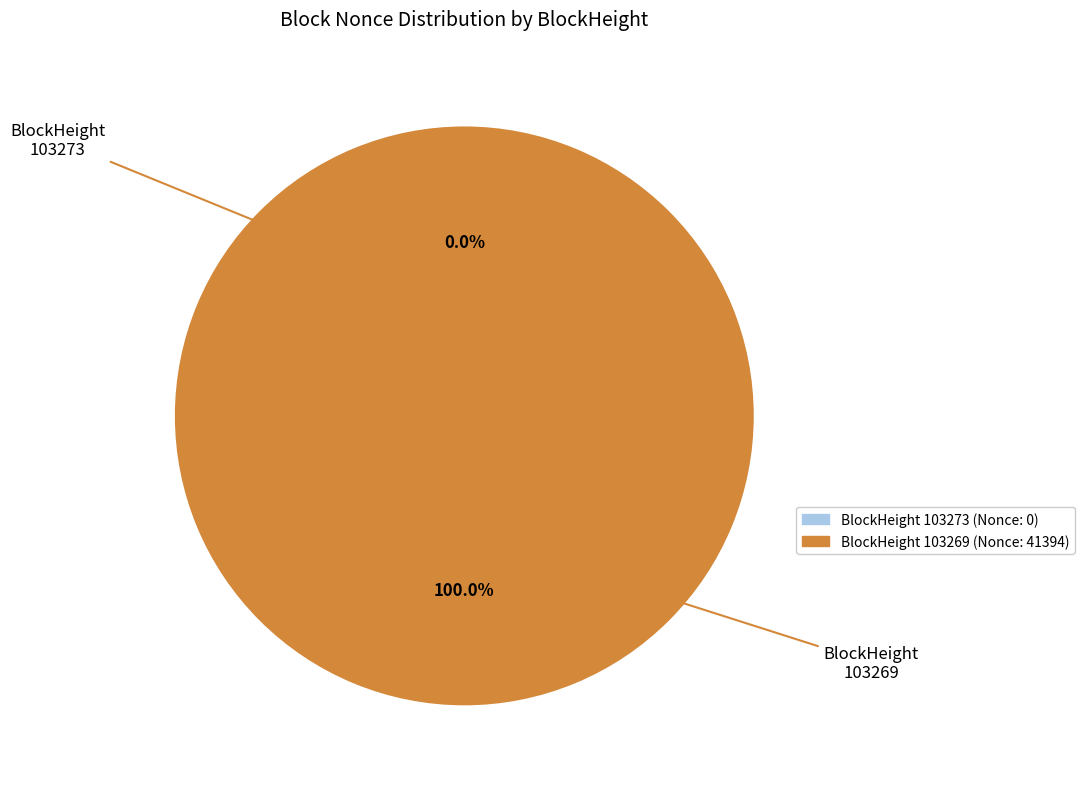

Rank the categories by value from lowest to highest.

103273, 103269